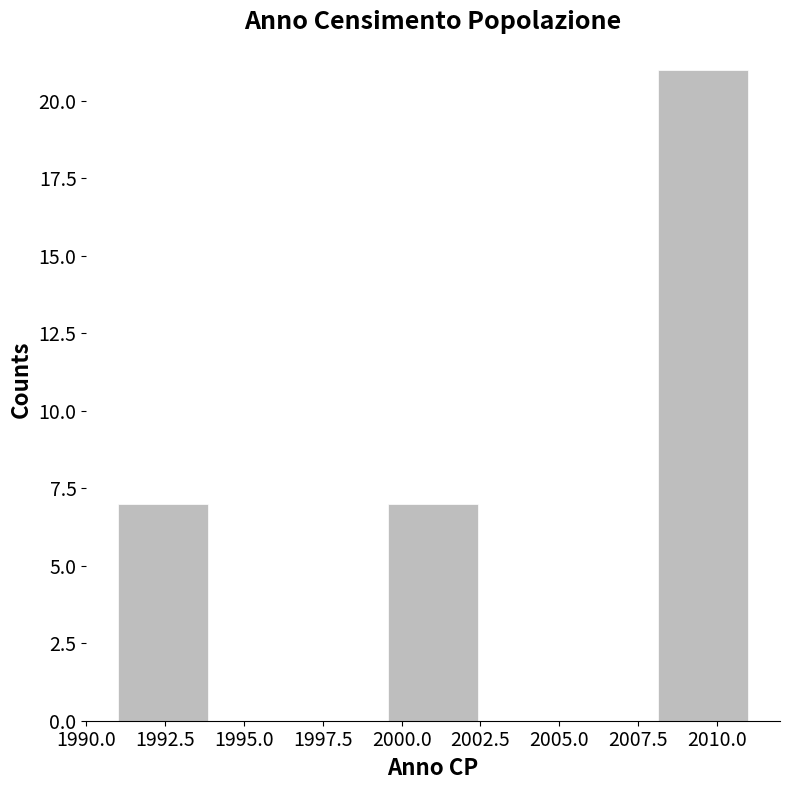

Reading left to right, transcribe this chart: for each bar, give the range it covers on the x-axis and its height. Neither the bar edges nor the heights are printed on the chart, so give them approximately, as read against the axes.

1991.0 to 1994.0: 7
1994.0 to 1996.5: 0
1996.5 to 1999.5: 0
1999.5 to 2002.5: 7
2002.5 to 2005.5: 0
2005.5 to 2008.0: 0
2008.0 to 2011.0: 21